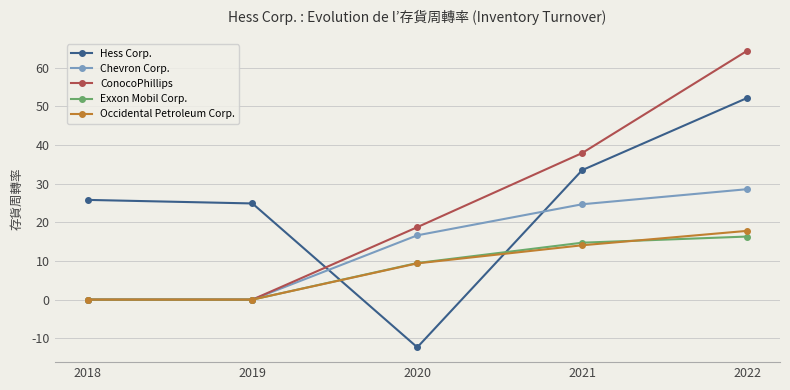

What value does the Exxon Mobil Corp. series have at 2020?

9.5